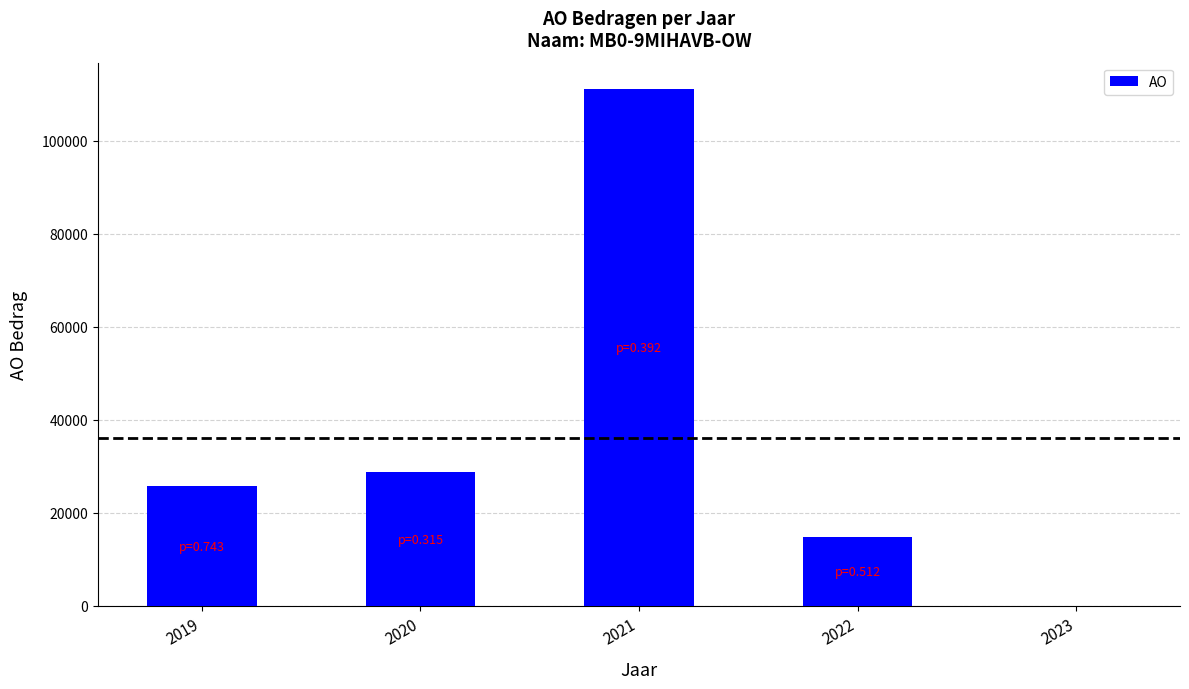

How many data points does each series have?

5